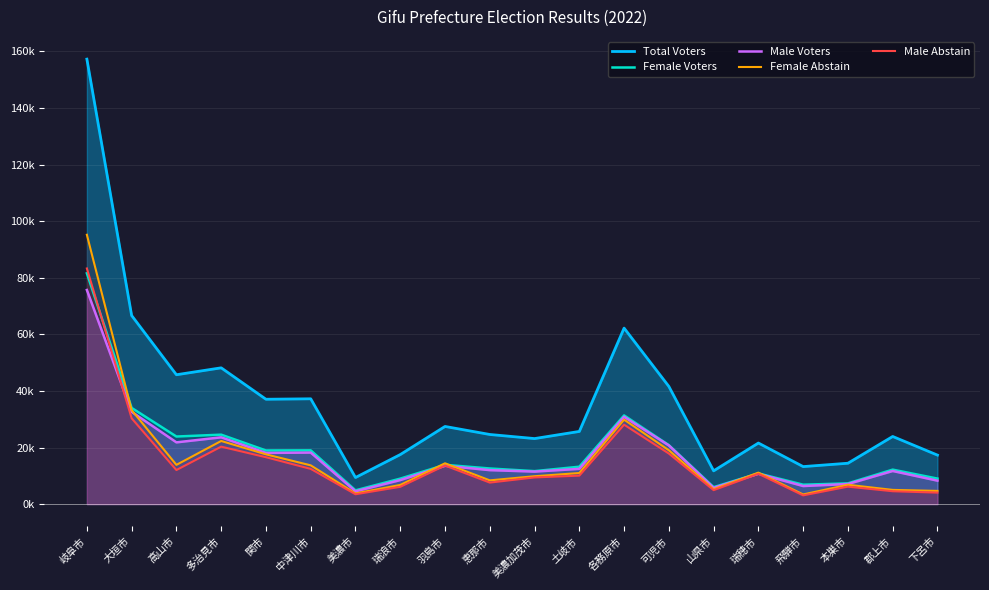

Reading left to right, extract all data points from this chart.

Total Voters: 157264	66652	45735	48177	37073	37230	9414	17519	27460	24622	23175	25697	62211	41594	11774	21598	13271	14462	23916	17333
Female Voters: 81580	34013	23896	24558	18969	19007	4878	9016	13902	12602	11671	13229	31357	20846	6002	10857	6872	7347	12199	9031
Male Voters: 75684	32639	21839	23619	18104	18223	4536	8503	13558	12020	11504	12468	30854	20748	5772	10741	6399	7115	11717	8302
Female Abstain: 95194	33242	13883	22326	17600	13716	3795	6789	14444	8410	9869	11002	29860	19044	5287	11140	3430	6846	5039	4683
Male Abstain: 83292	30347	12056	20320	16585	12466	3499	6125	13650	7620	9445	10078	28086	17873	4953	10735	3109	6184	4566	4074